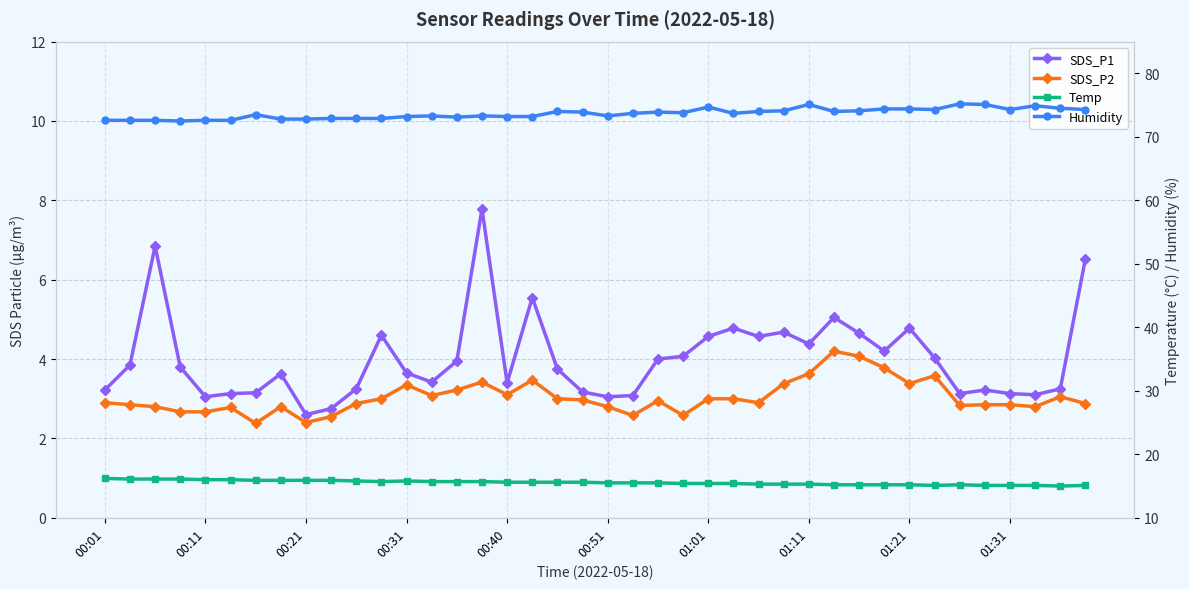

True or false: Humidity and Temp intersect in this chart.

False